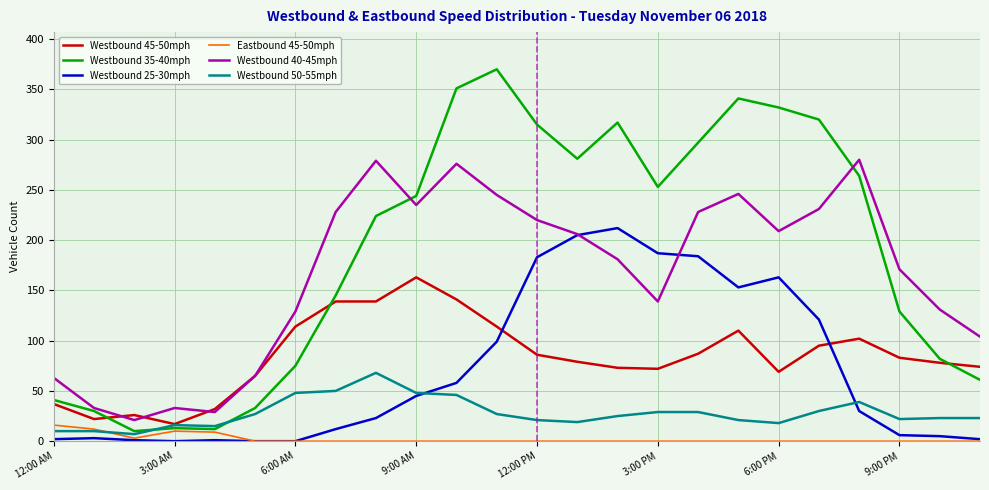

In Westbound 50-55mph, how many points are lower than both neighbors (excluding endpoints)?

5